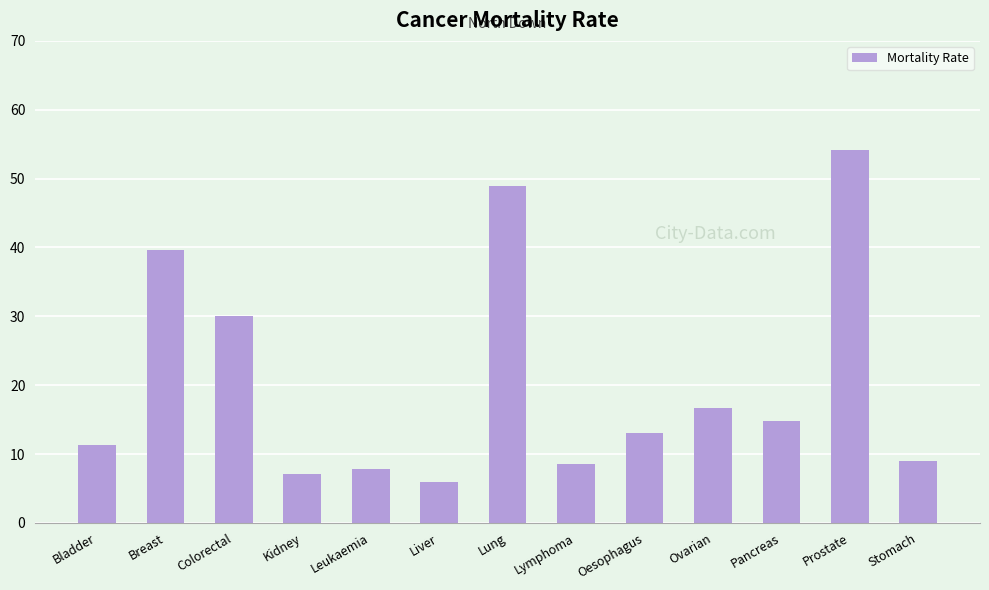

What is the value of the 9th bar from the left?

13.0